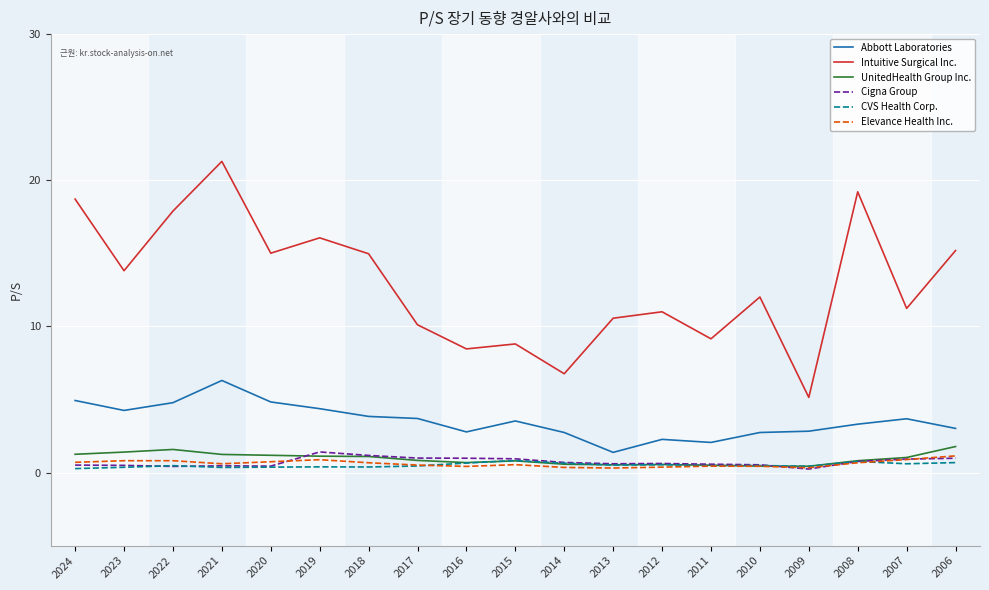

What are all the series names shown in the legend?

Abbott Laboratories, Intuitive Surgical Inc., UnitedHealth Group Inc., Cigna Group, CVS Health Corp., Elevance Health Inc.